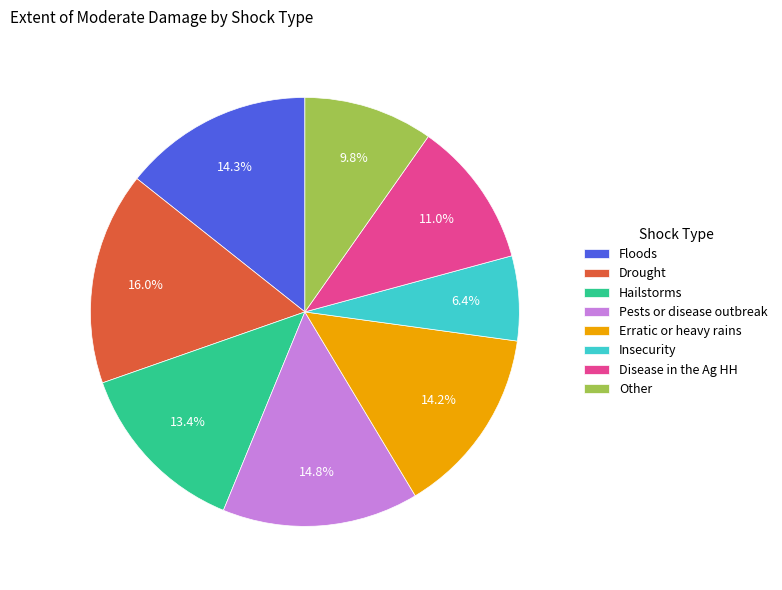

What portion of the pie excludes Hailstorms?

86.6%